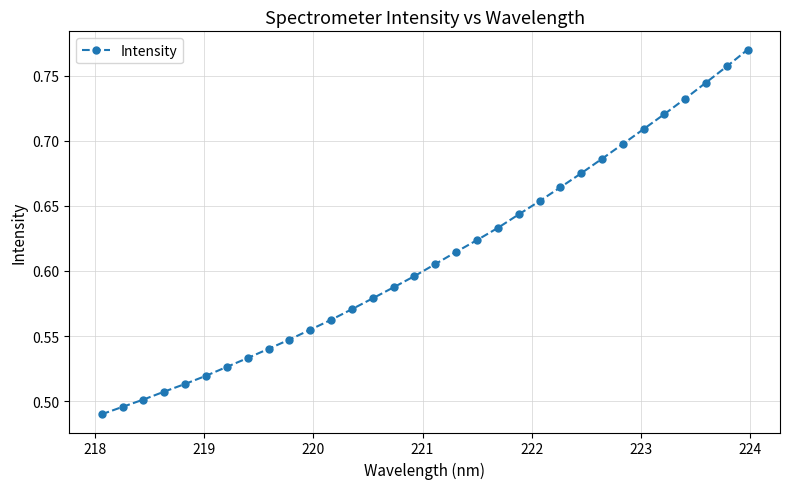

What is the sum of all values?

19.6